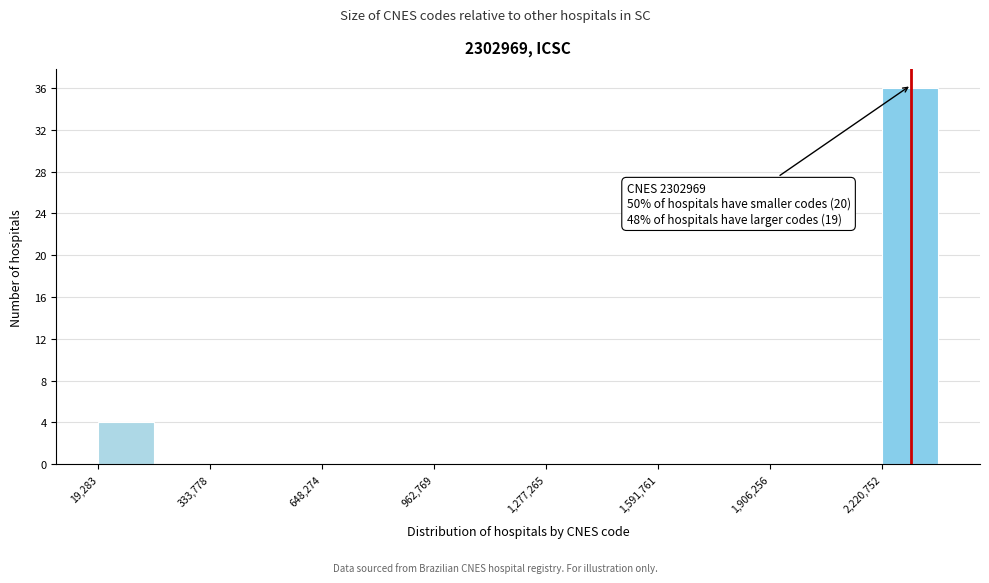

Around what value on the x-axis is the tallest bar? Give the approximate position of its centre, as read against the axis.

2300000